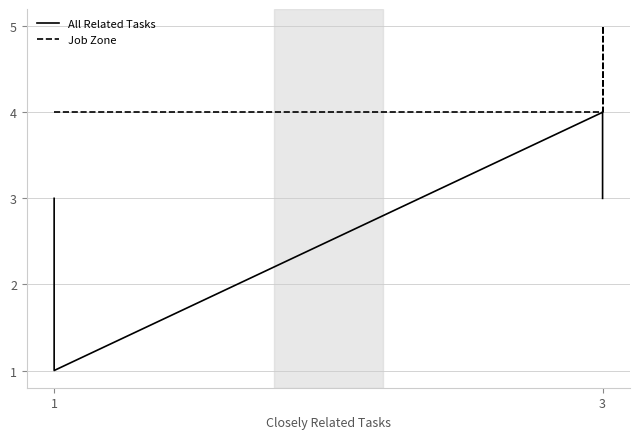

What is the lowest value of the All Related Tasks series?

1